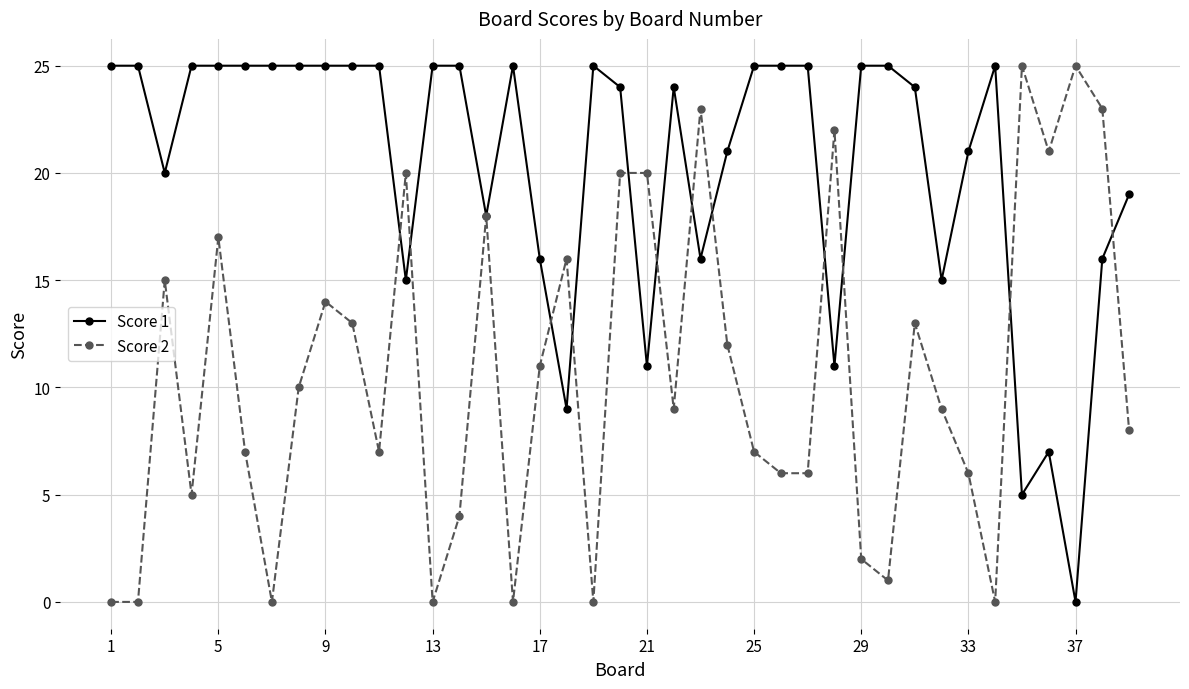

Rank the series by their average value, from highest to lowest.

Score 1, Score 2